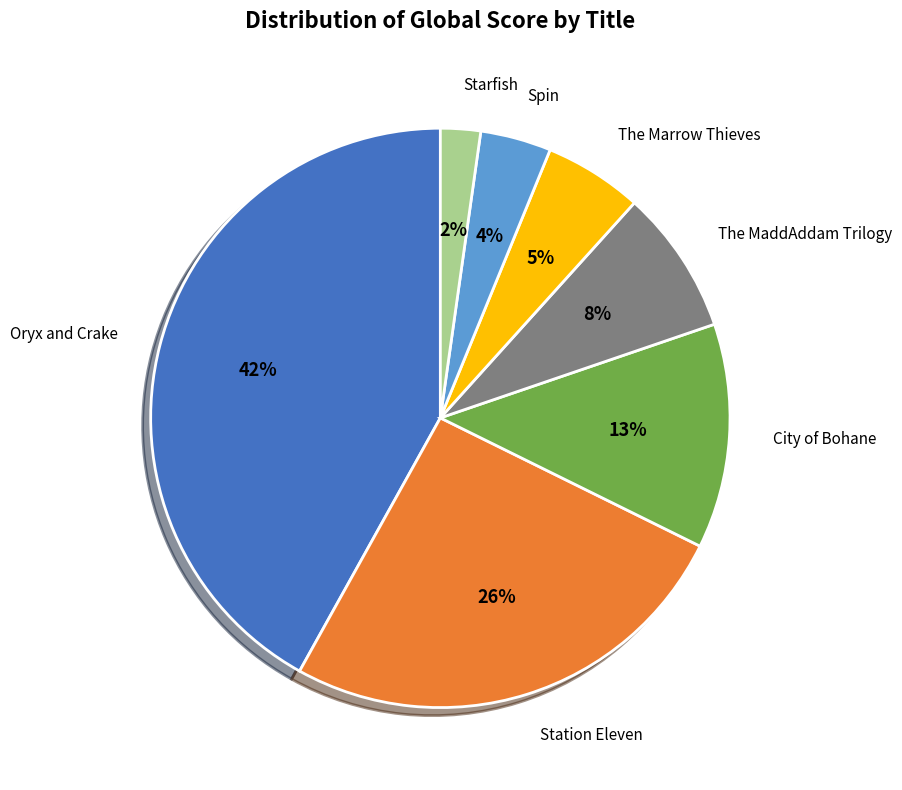

To the nearest percent, what is the difference between the largest and smallest slice percentages?

40%